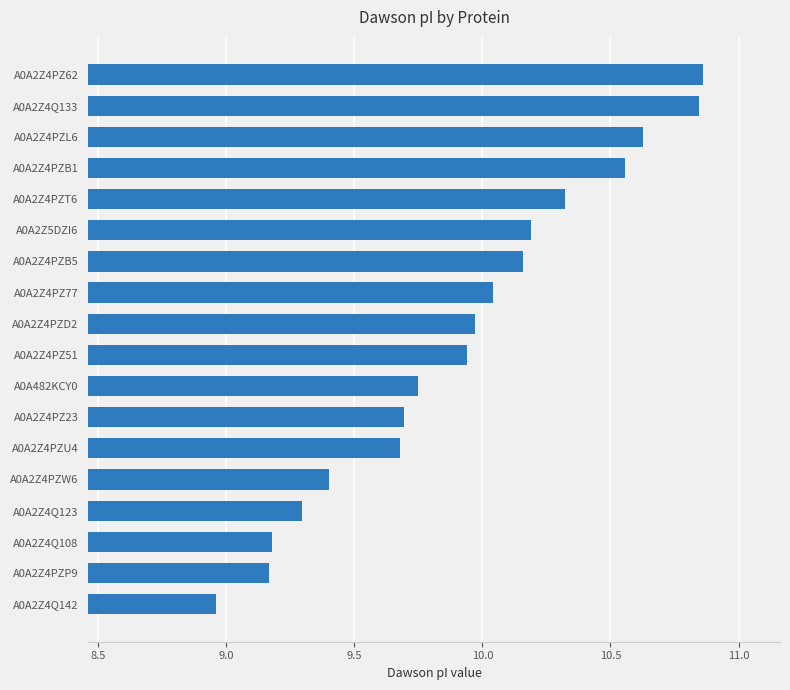

Where is the data nearest to the value 9?

A0A2Z4Q142